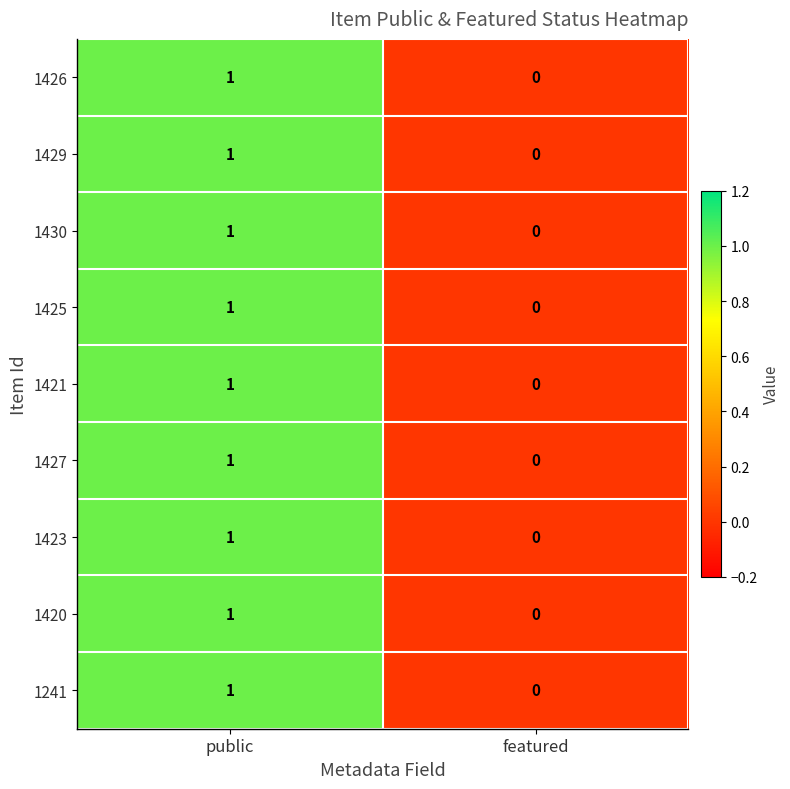

Is the value of 1427 at public greater than the value of 1426 at featured?

Yes